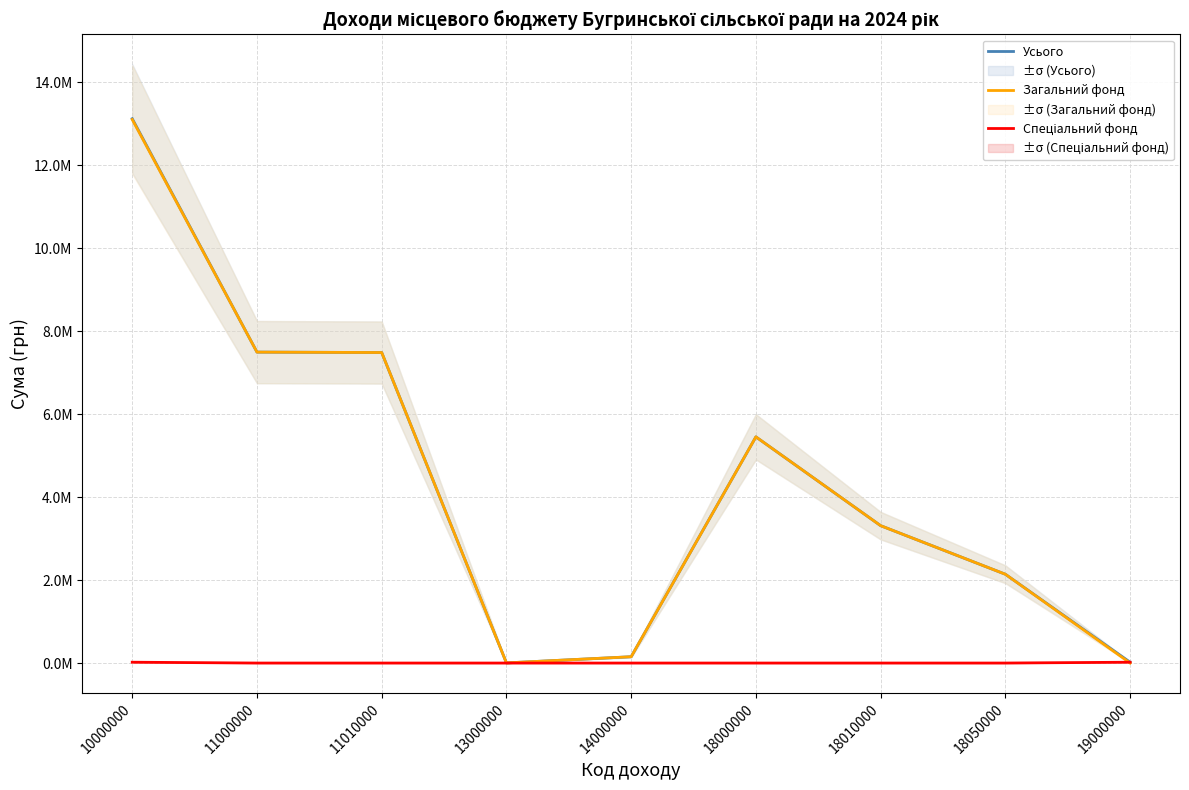

True or false: Загальний фонд has a value of 251654 at 14000000.

False